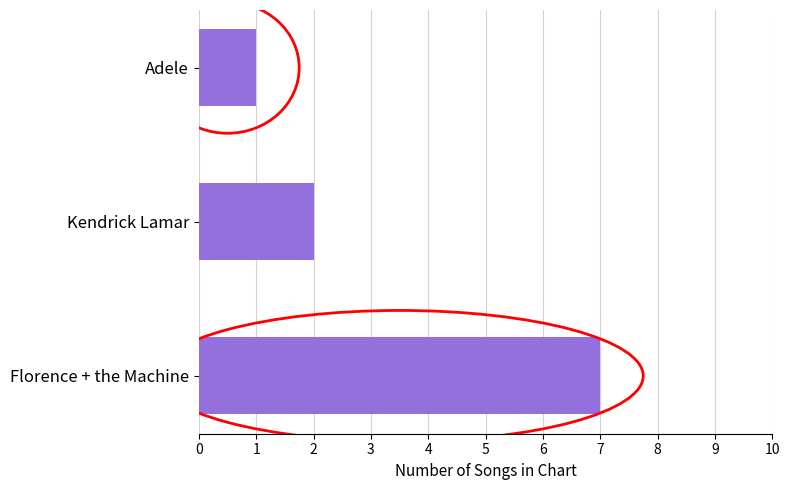

What is the maximum value shown in the chart?

7